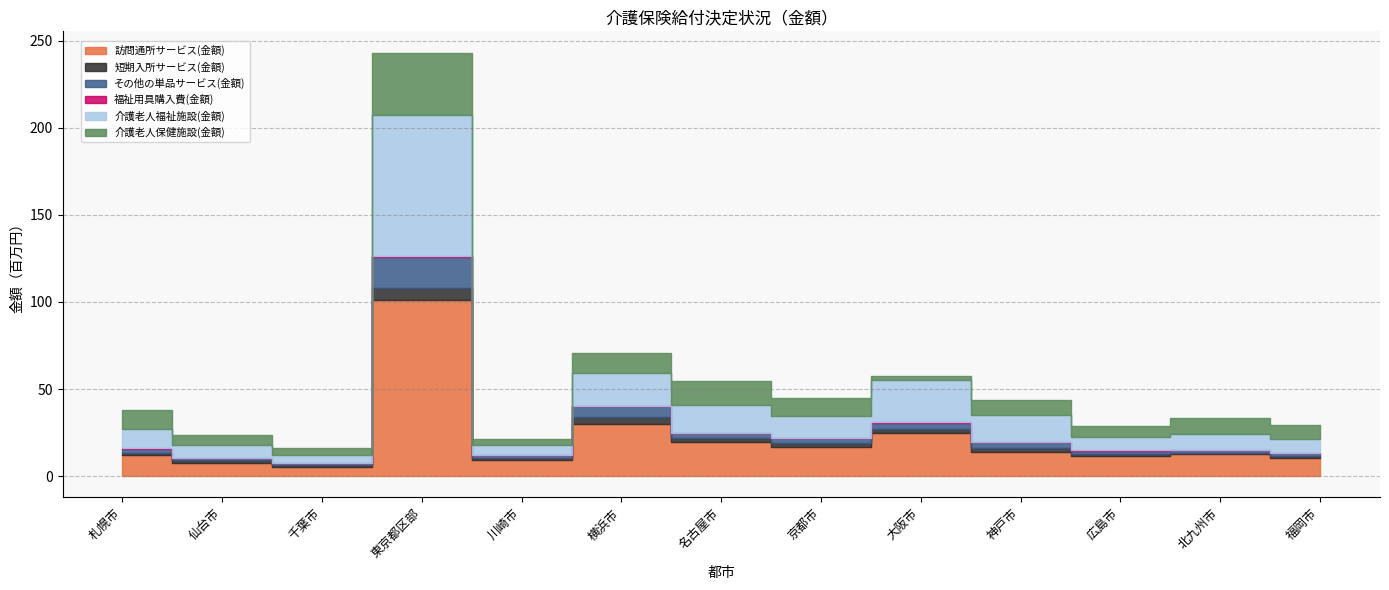

What is the greatest value displayed?

101169698